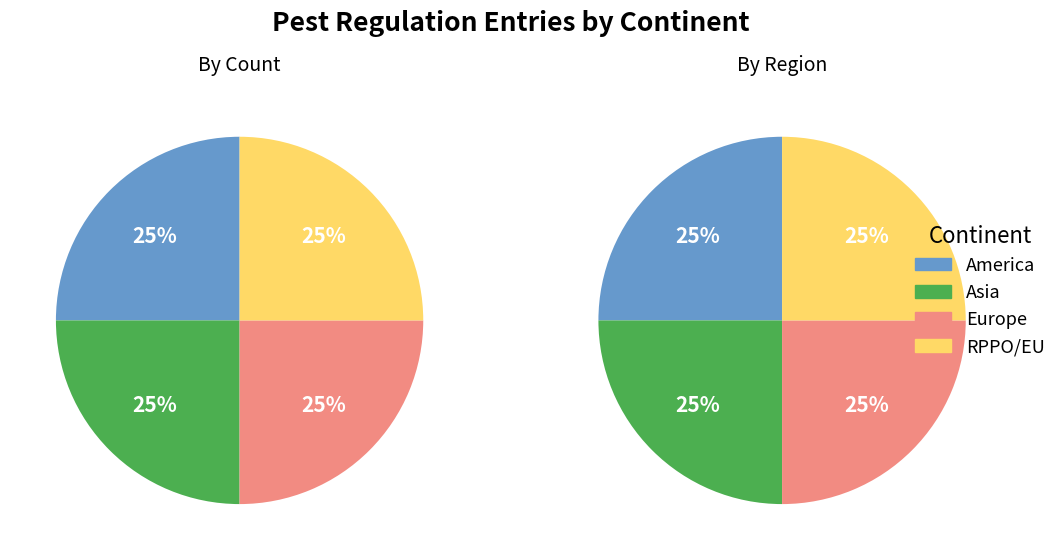

At Asia, list the series in order from smallest to largest.

America, RPPO/EU, Asia, Europe